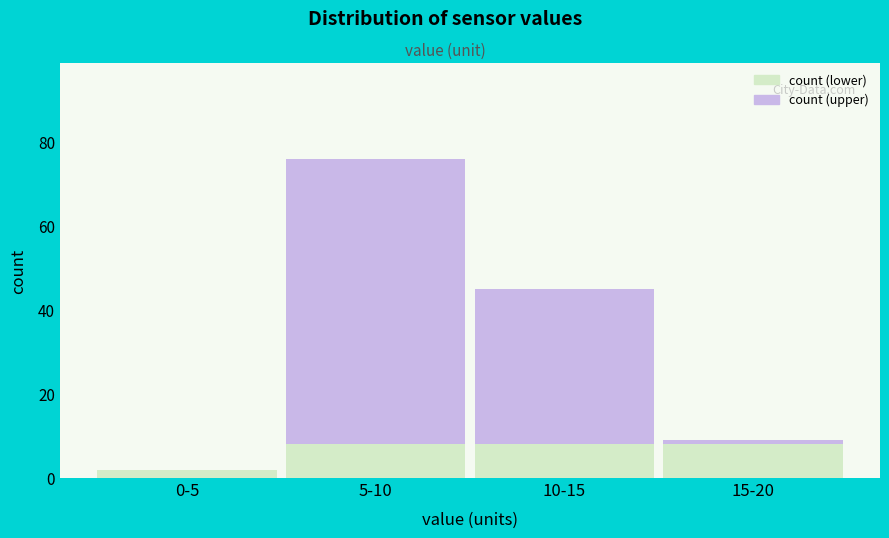

Reading left to right, what are the values for count (lower)?

0-5=2	5-10=8	10-15=8	15-20=8